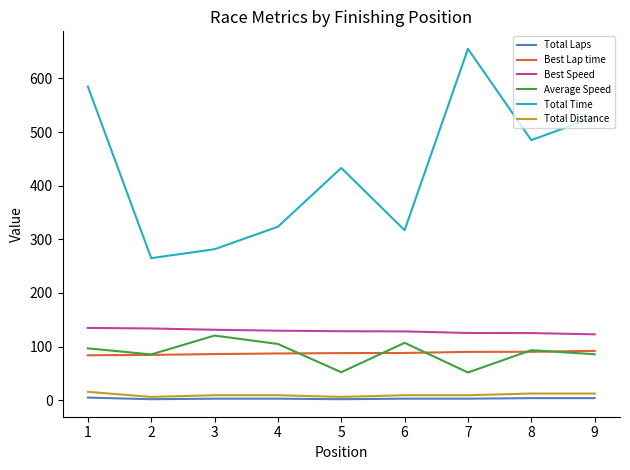

How many interior local valleys does the Total Time series have?

3